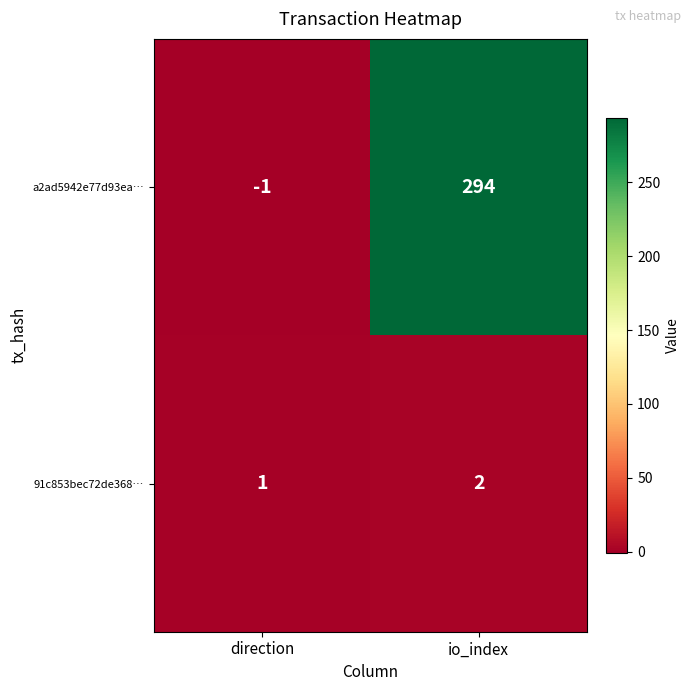

Count the number of data series in this chart.

2